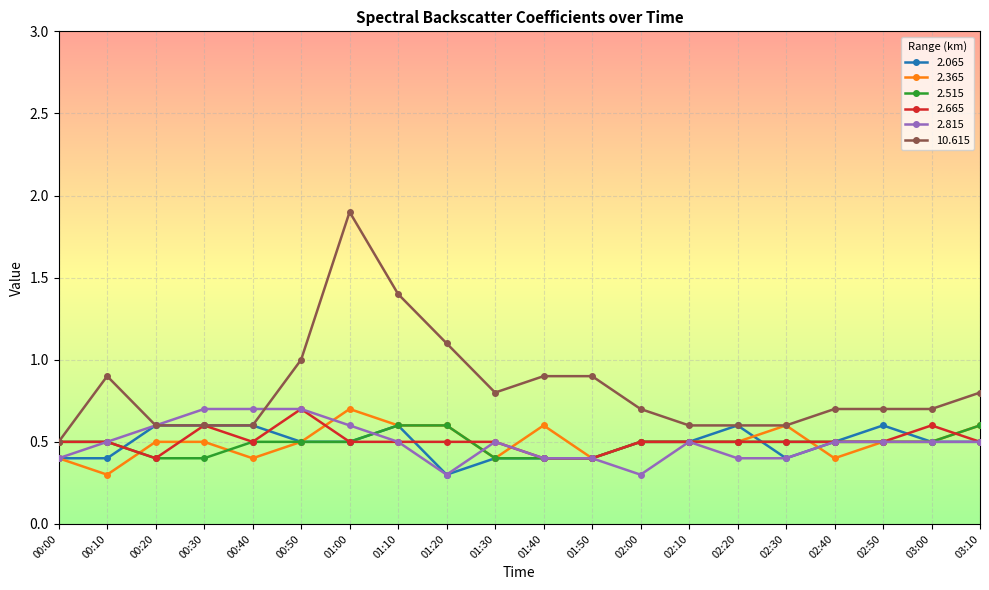

Is the value of 2.365 at 01:50 greater than the value of 2.815 at 00:40?

No